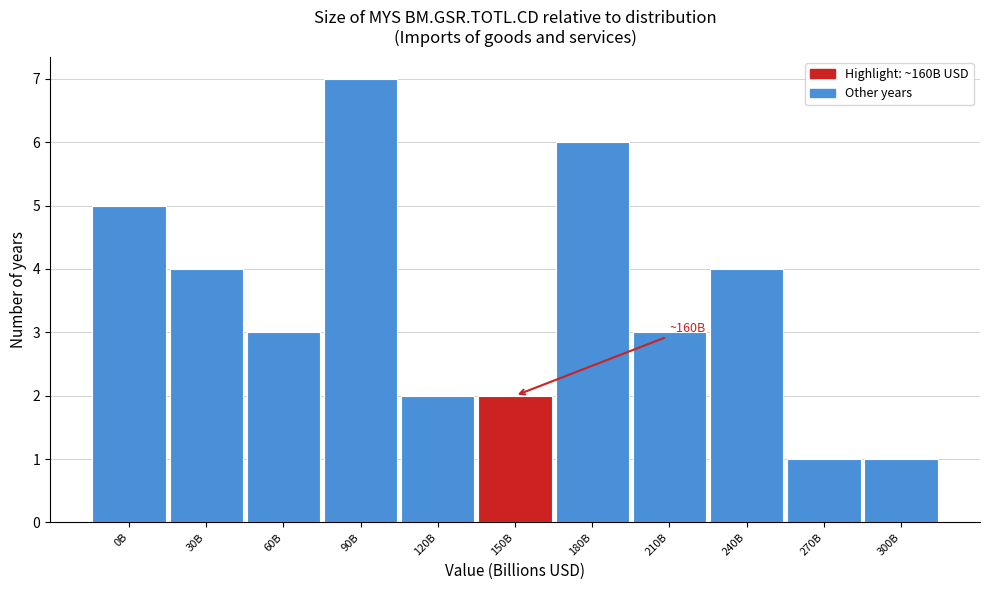

Reading left to right, list all the values displayed in this chart.

5	4	3	7	2	2	6	3	4	1	1